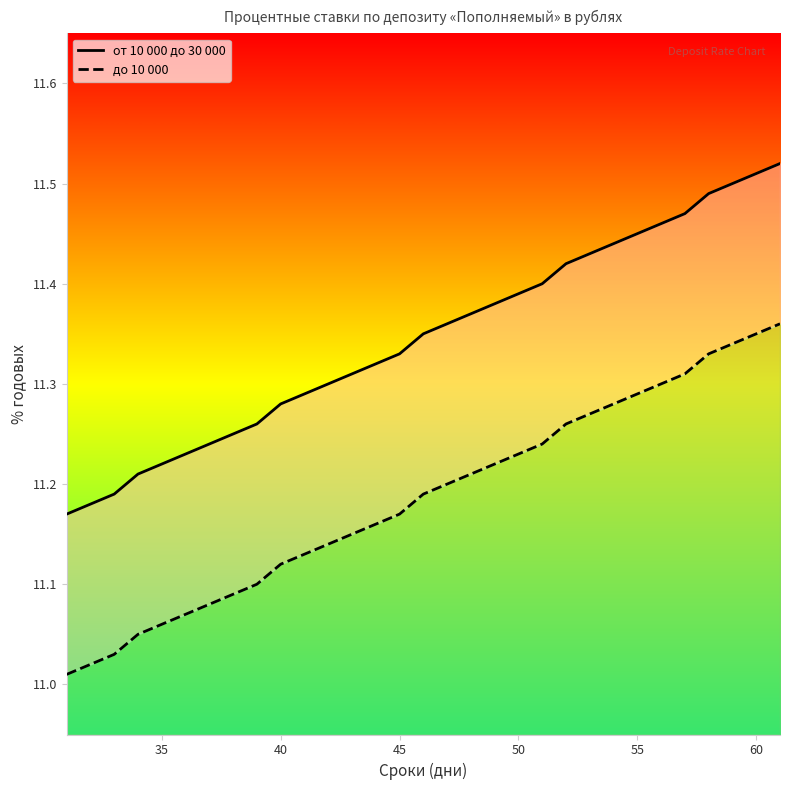

What is the difference between the maximum and minimum values in the от 10 000 до 30 000 series?

0.3